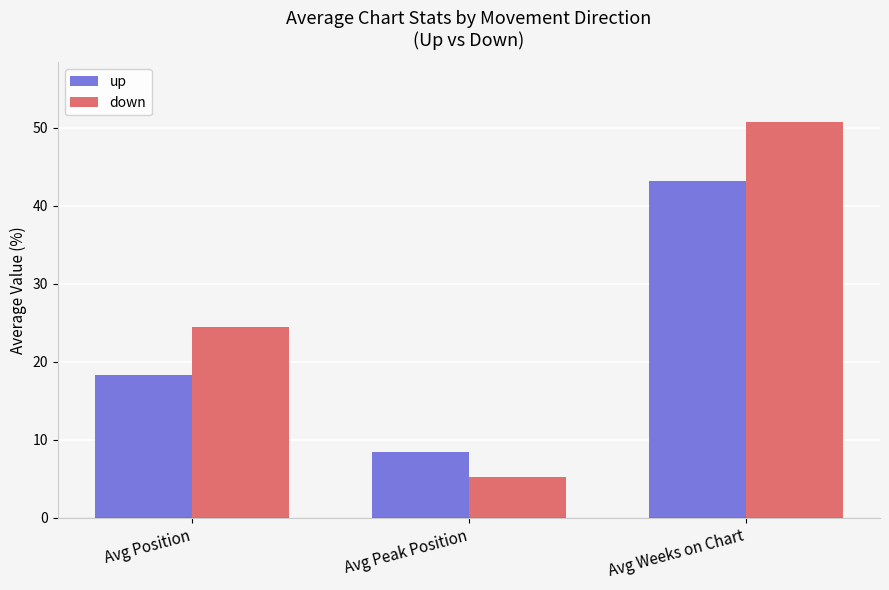

Where is up nearest to the value 25?

Avg Position